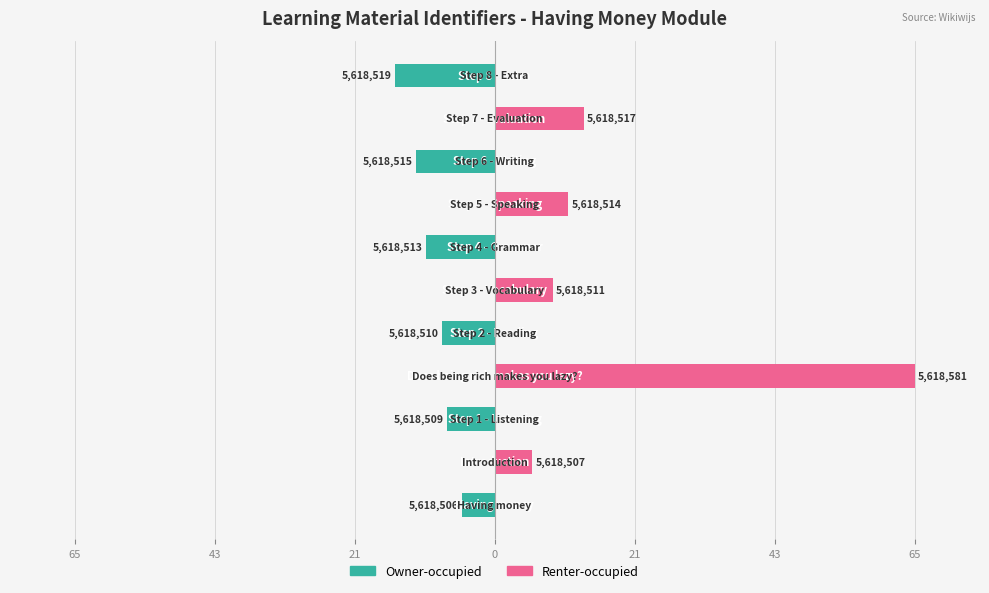

What are all the series names shown in the legend?

Owner-occupied, Renter-occupied